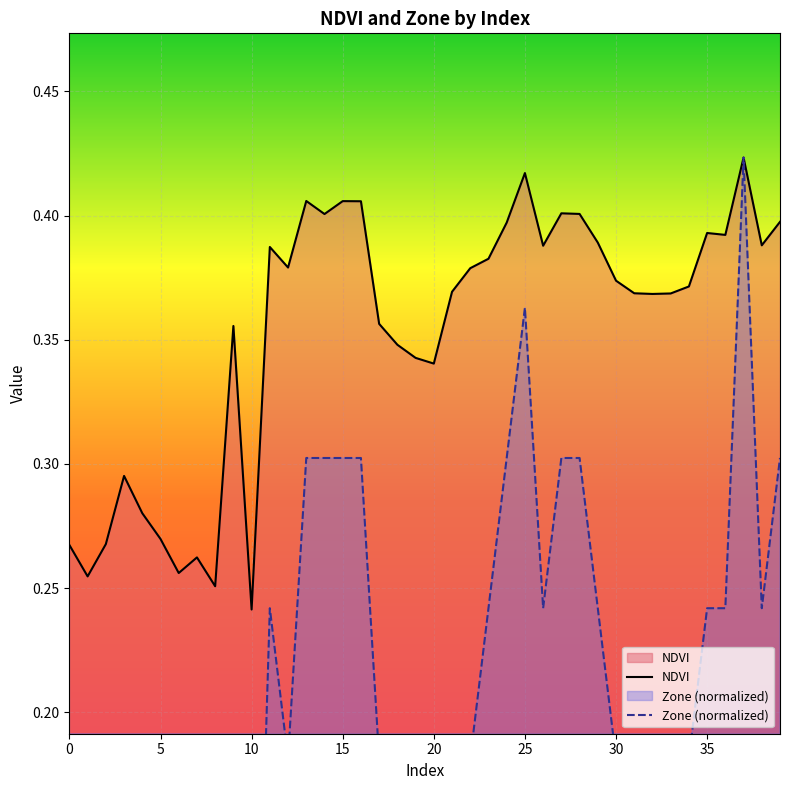

The NDVI series shows 0.2 at 15. True or false?

False